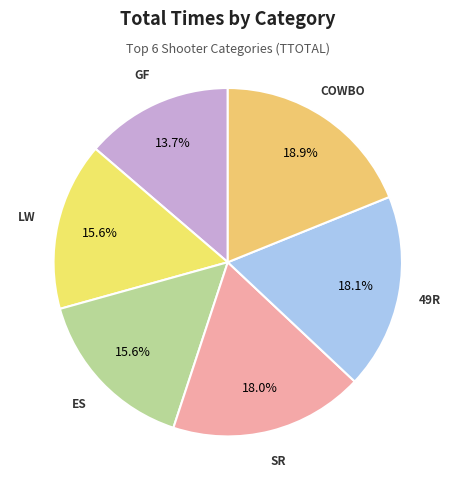

Count the number of slices in the pie.

6